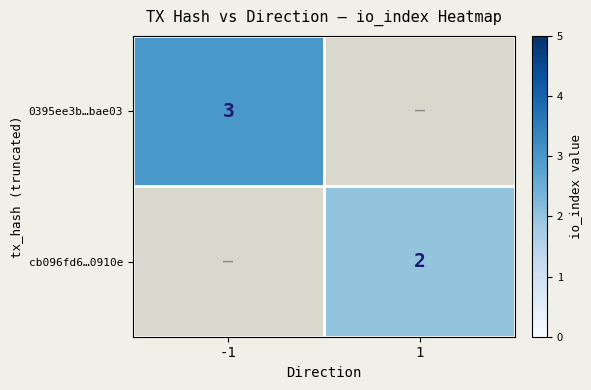

Which label corresponds to the smallest value in the chart?

1